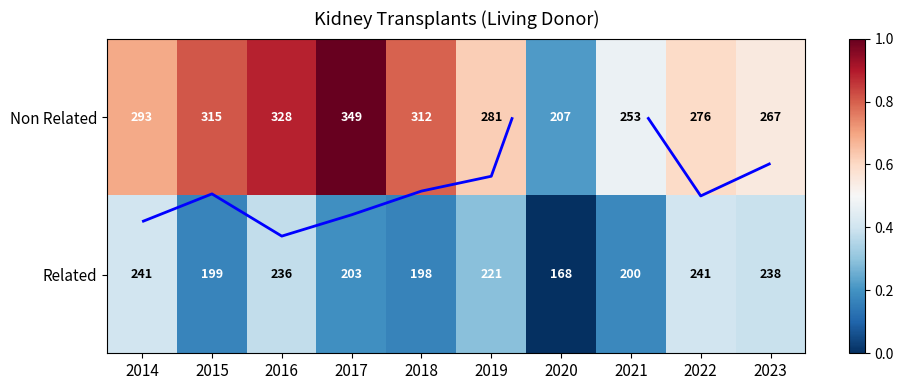

Rank the series at 2022 from lowest to highest value.

Related, Non Related